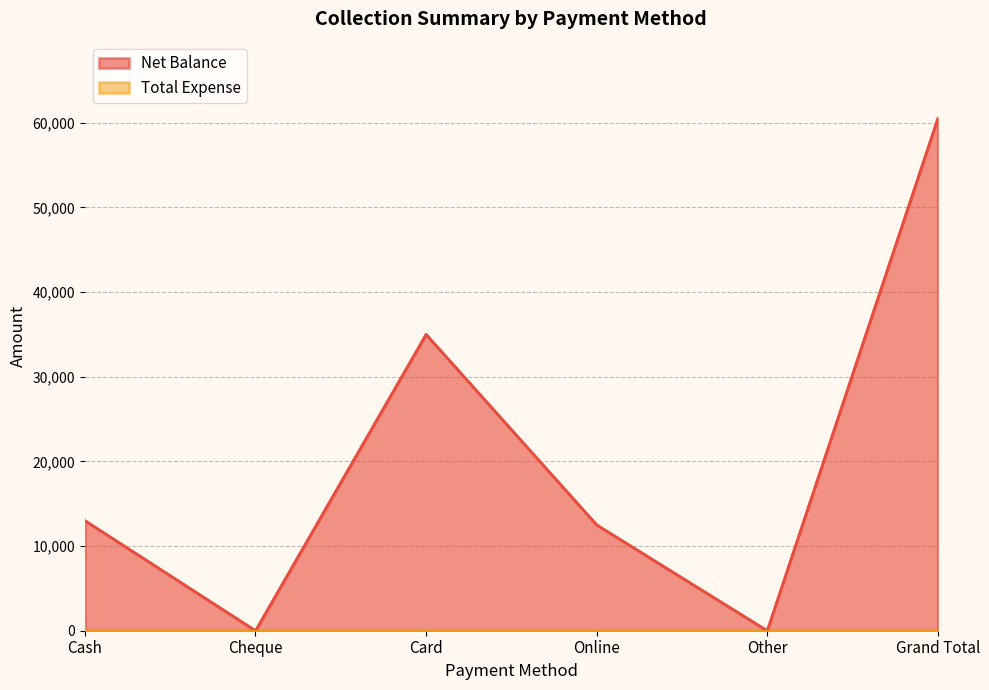

Where is the data nearest to the value 30250?

Card